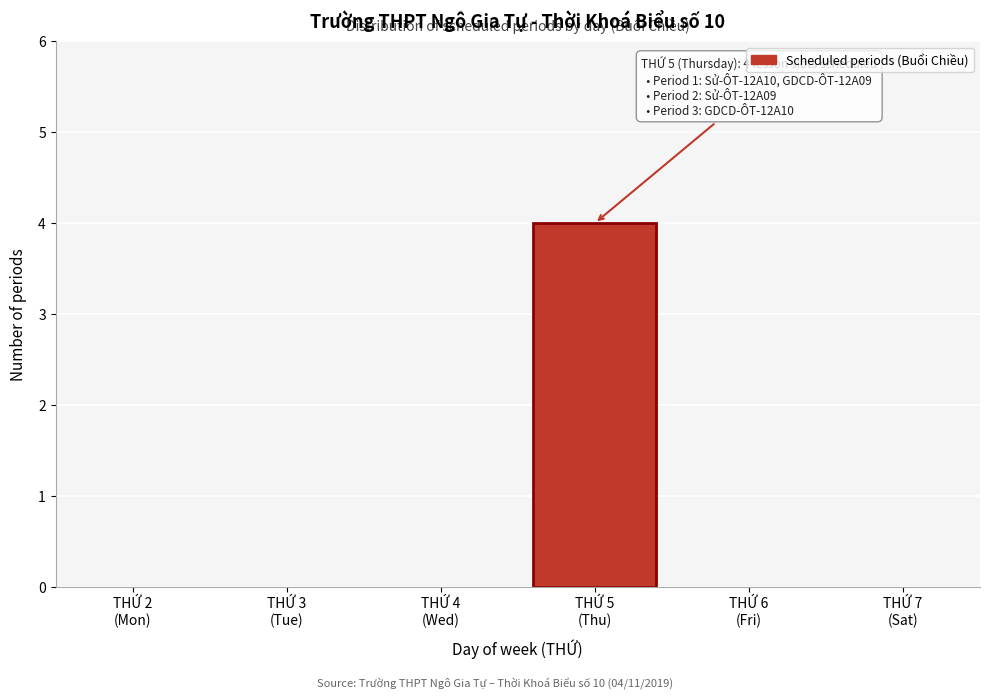

What is the sum of all values?

4